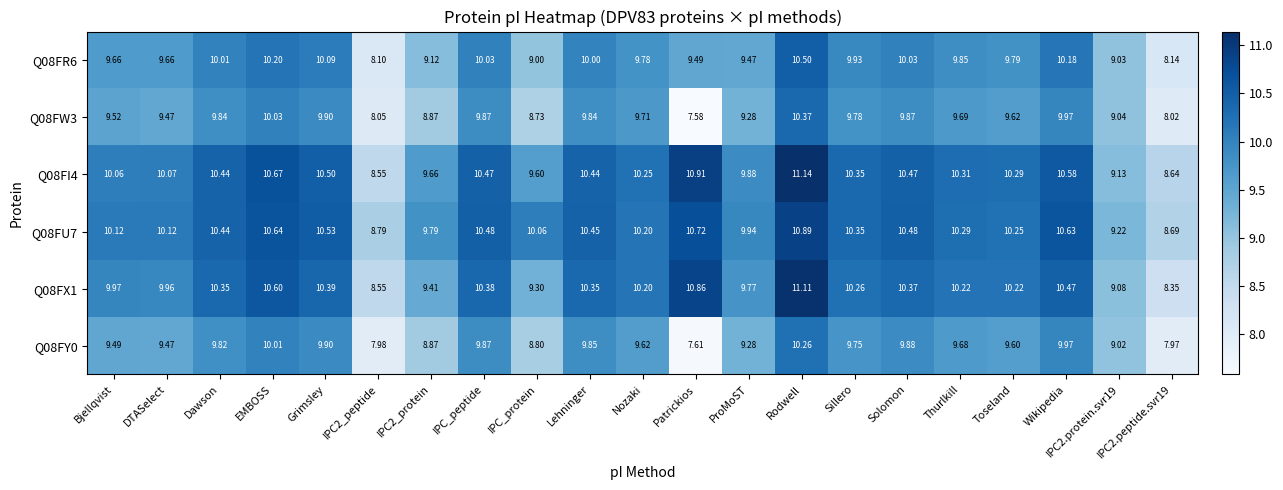

At which label does Q08FU7 first exceed 10?

Bjellqvist